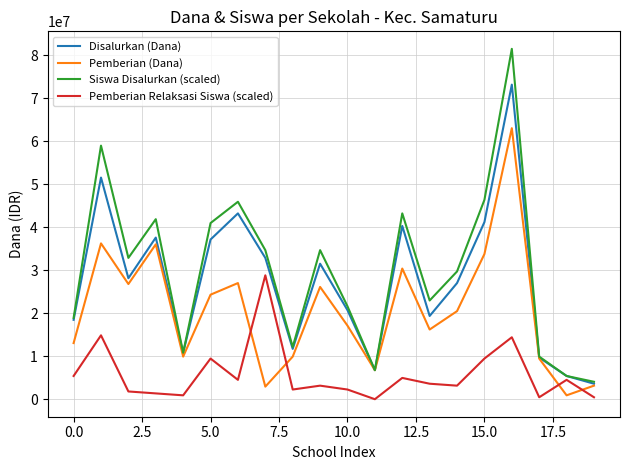

What is the sum of all Pemberian Relaksasi Siswa (scaled) values?

115650000